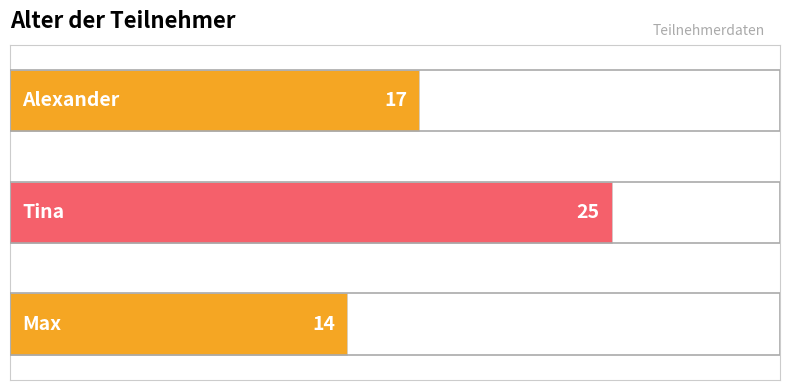

What is the difference between the second highest and minimum values?

3